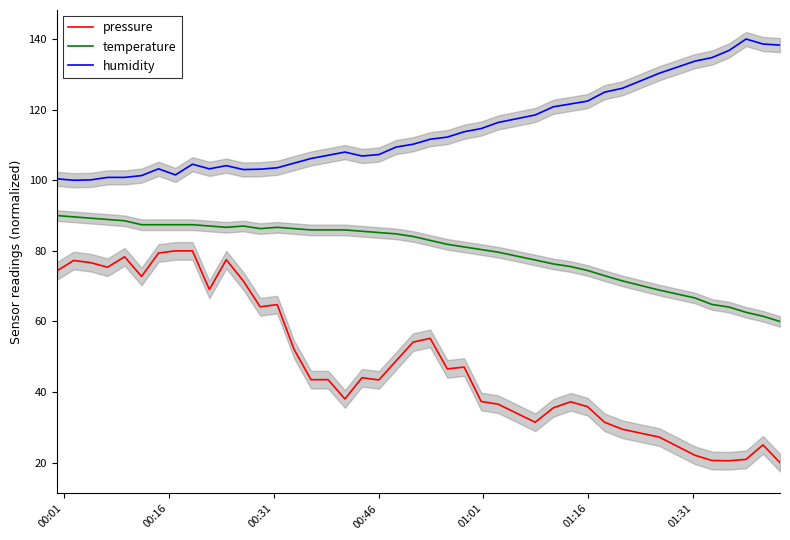

How many data points in temperature are less than 85?

20